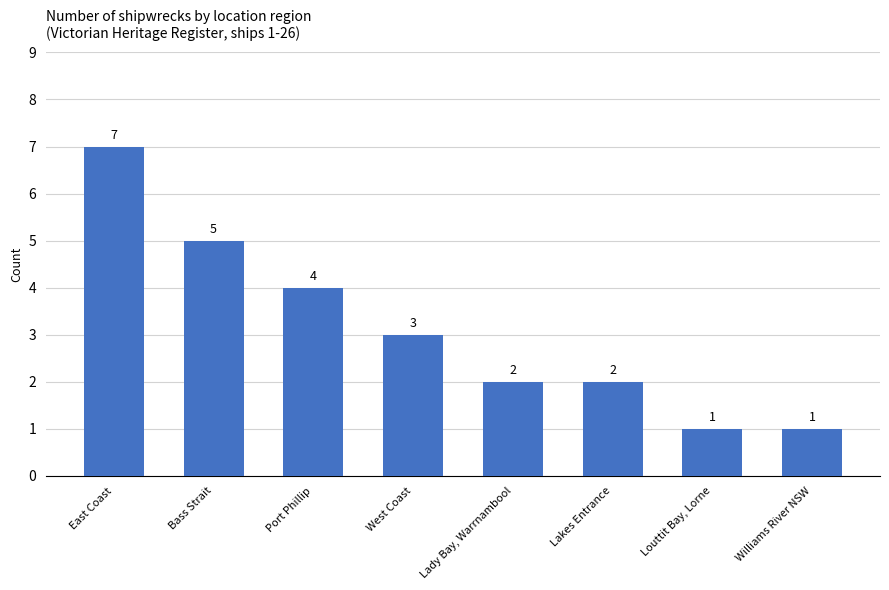

What is the sum of all values?

25